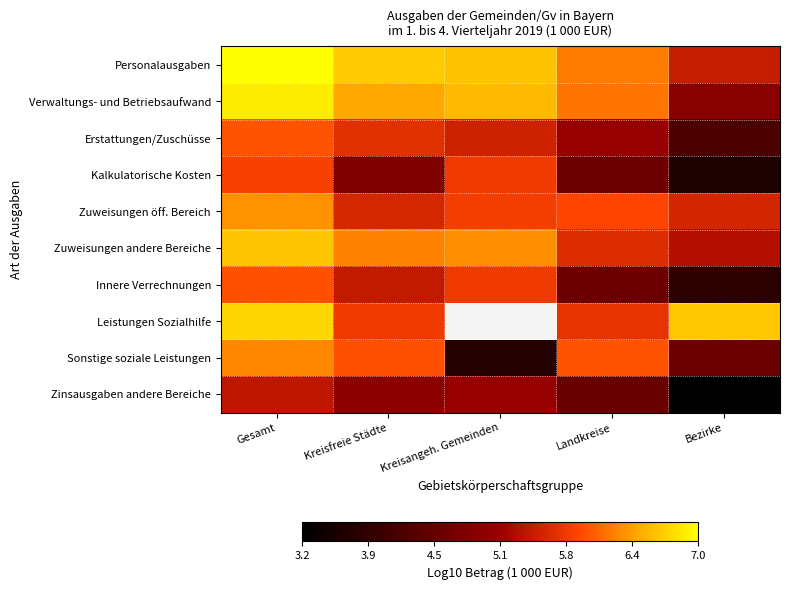

What is the difference between the second highest and second lowest values in the Innere Verrechnungen series?

1.2